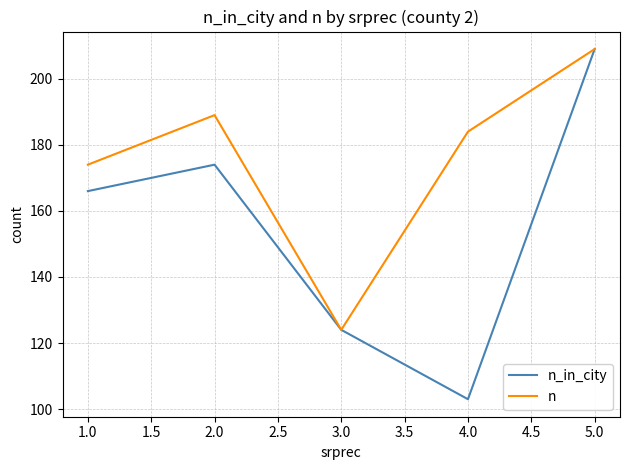

The value of n at 4.0 is 184. True or false?

True